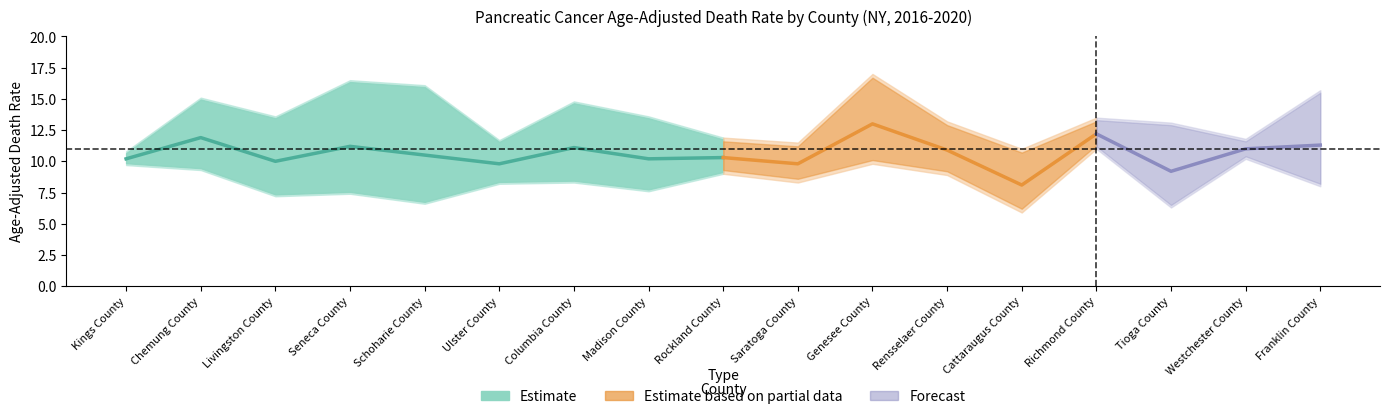

Rank the categories by Lower_CI value from lowest to highest.

Cattaraugus County, Tioga County, Schoharie County, Livingston County, Seneca County, Madison County, Franklin County, Ulster County, Columbia County, Saratoga County, Rensselaer County, Rockland County, Chemung County, Kings County, Genesee County, Westchester County, Richmond County